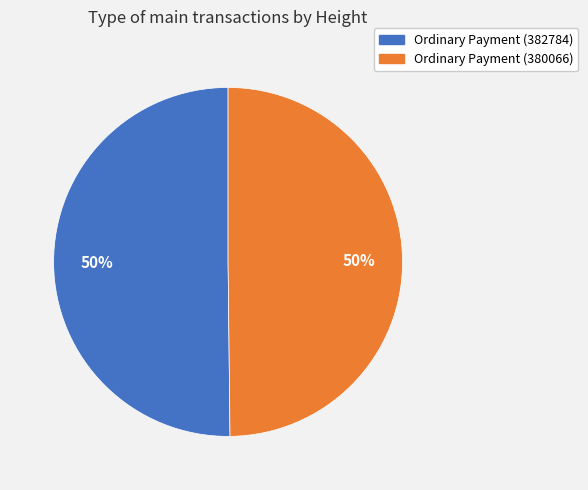

To the nearest percent, what is the combined percentage of Ordinary Payment (382784) and Ordinary Payment (380066)?

100%